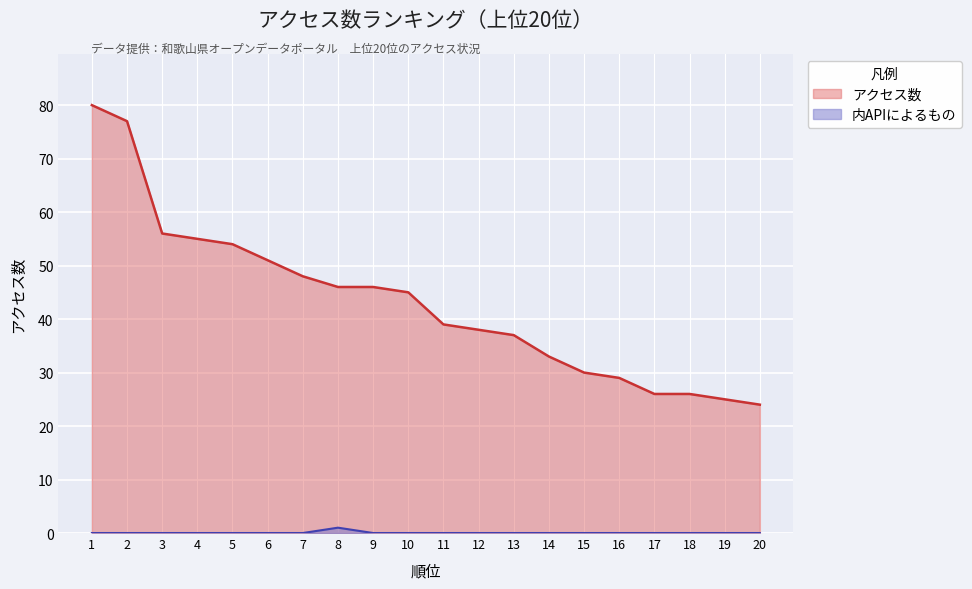

What is the highest value of the アクセス数 series?

80